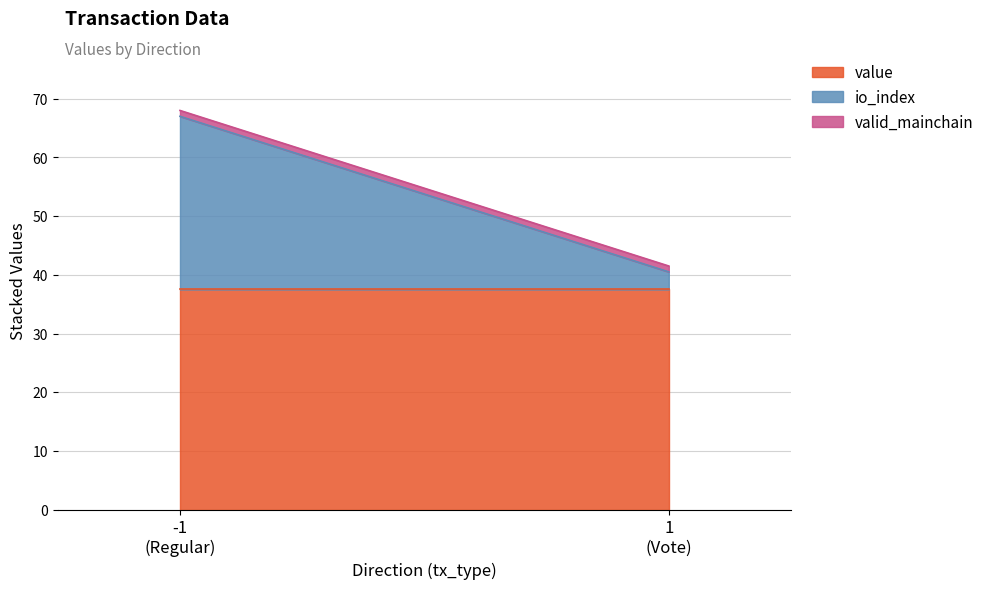

What is the minimum value shown in the chart?

1.0